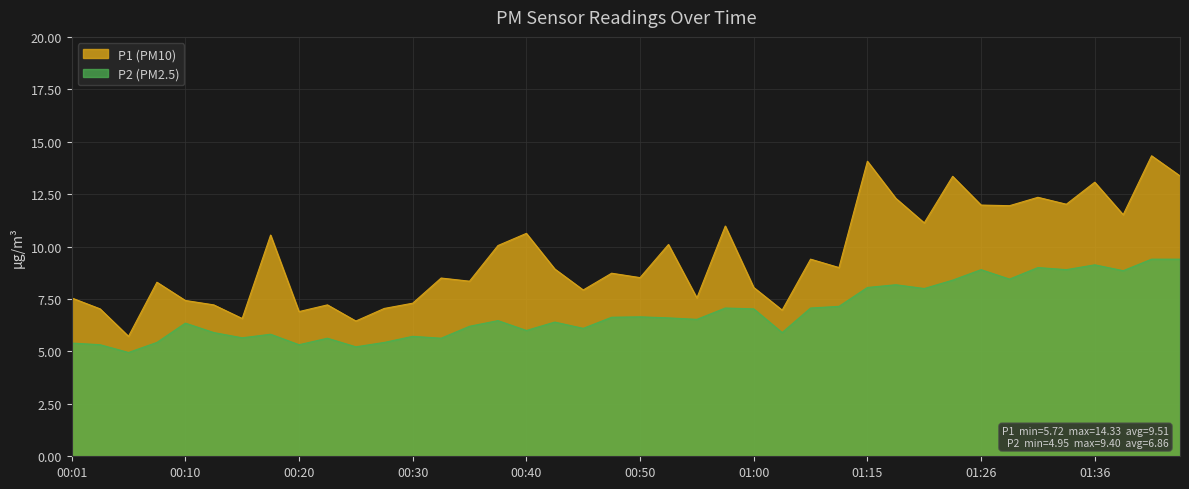

The P1 series shows 6.4 at 01:20. True or false?

False